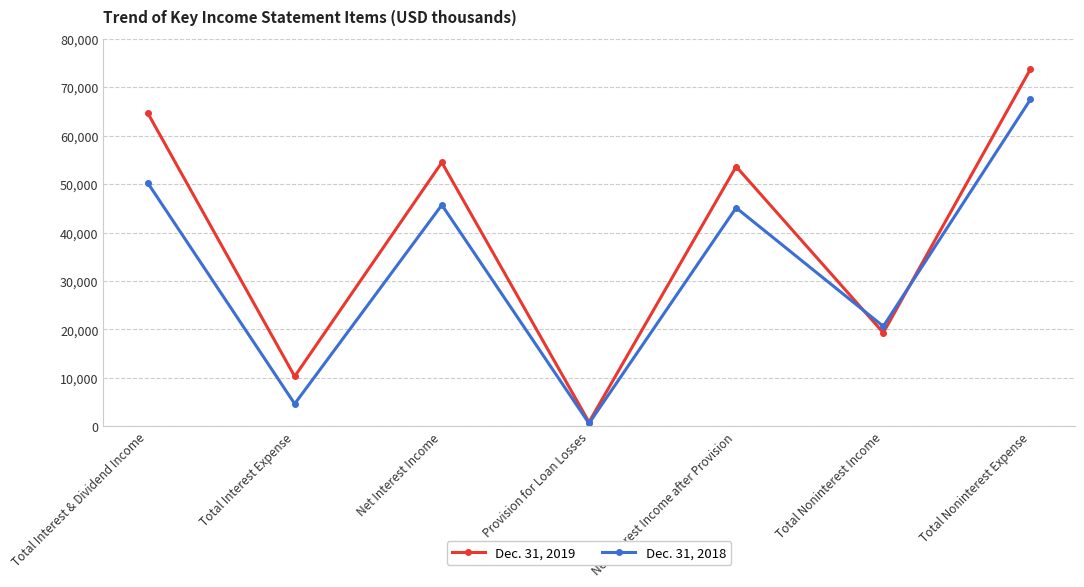

Which series has the largest total across all categories?

Dec. 31, 2019